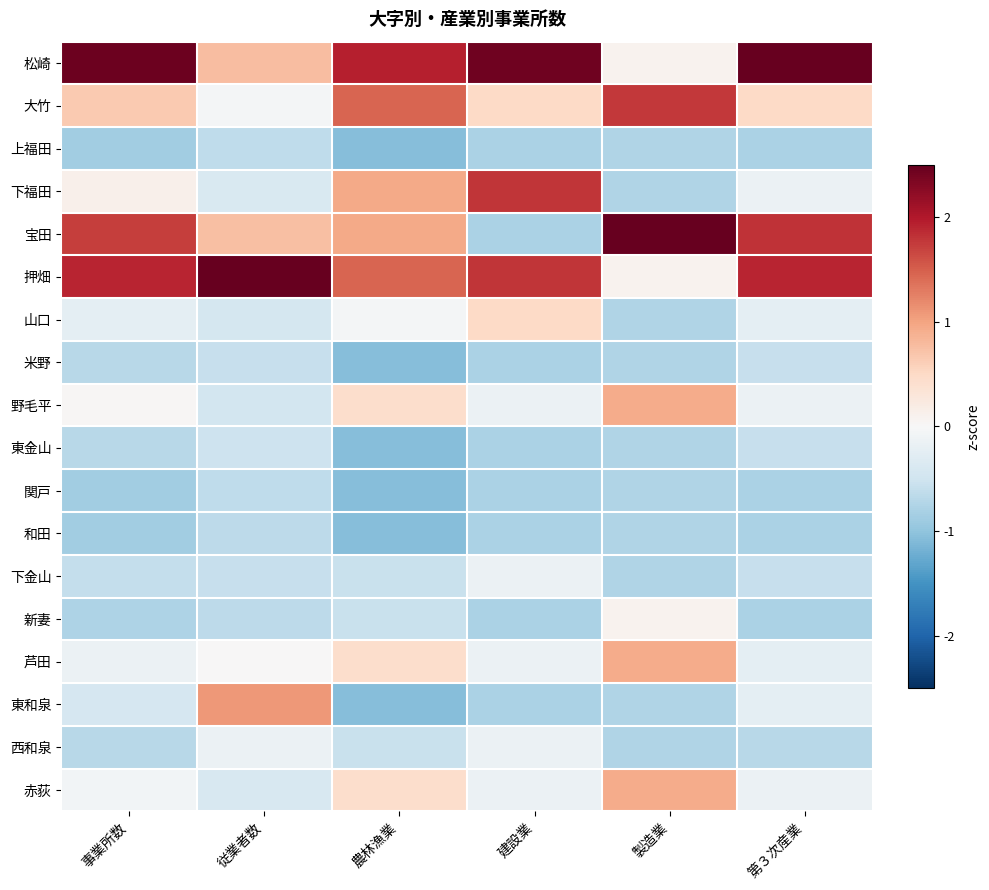

What is the maximum value shown in the chart?

3.5